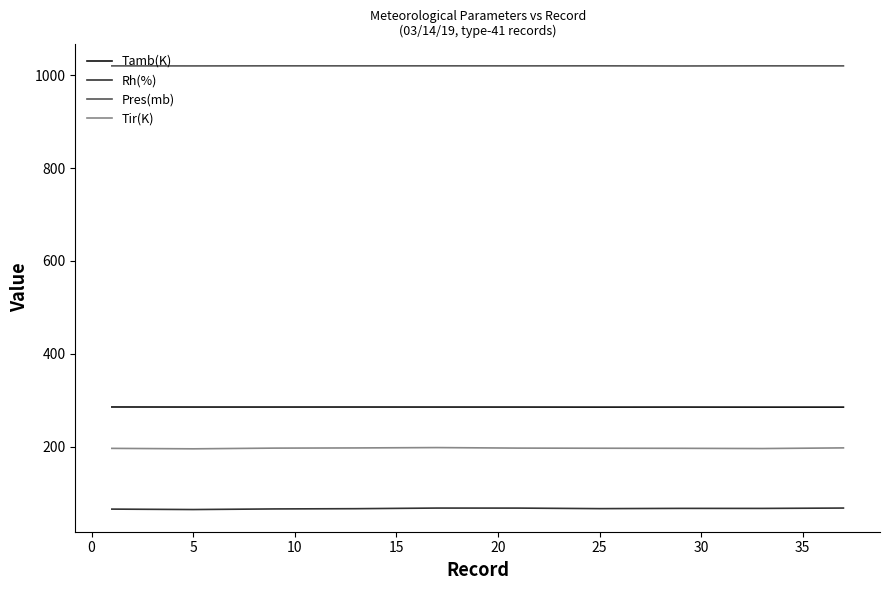

True or false: Rh(%) and Pres(mb) cross at least once.

False